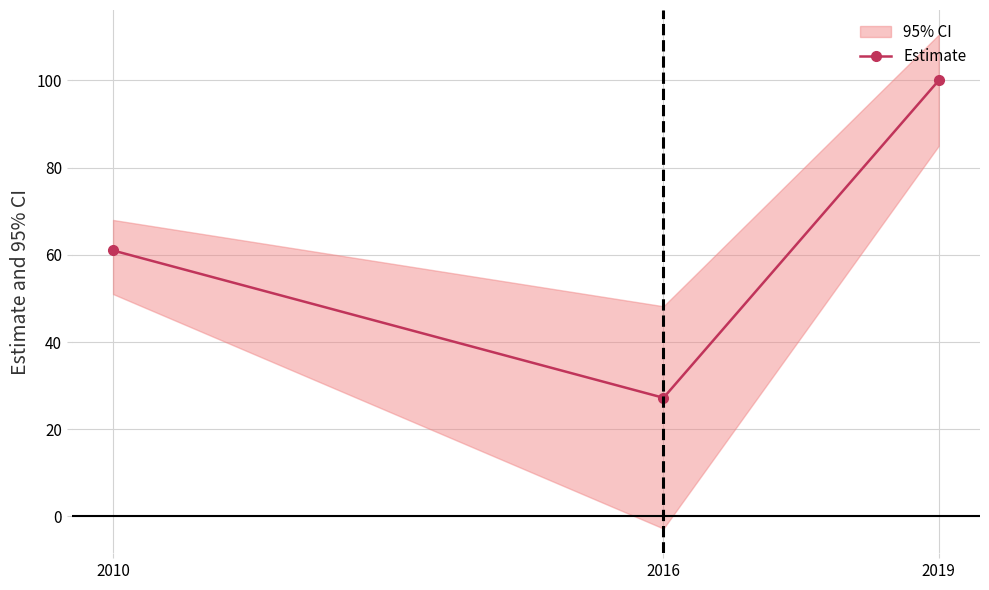

Where does the data first go above 61?

2019